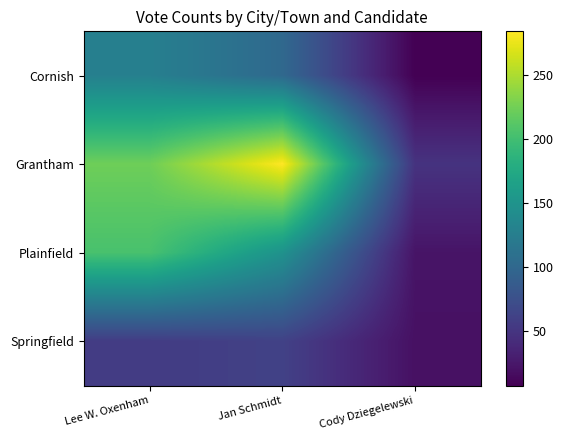

Which series has the widest spread of values?

Grantham